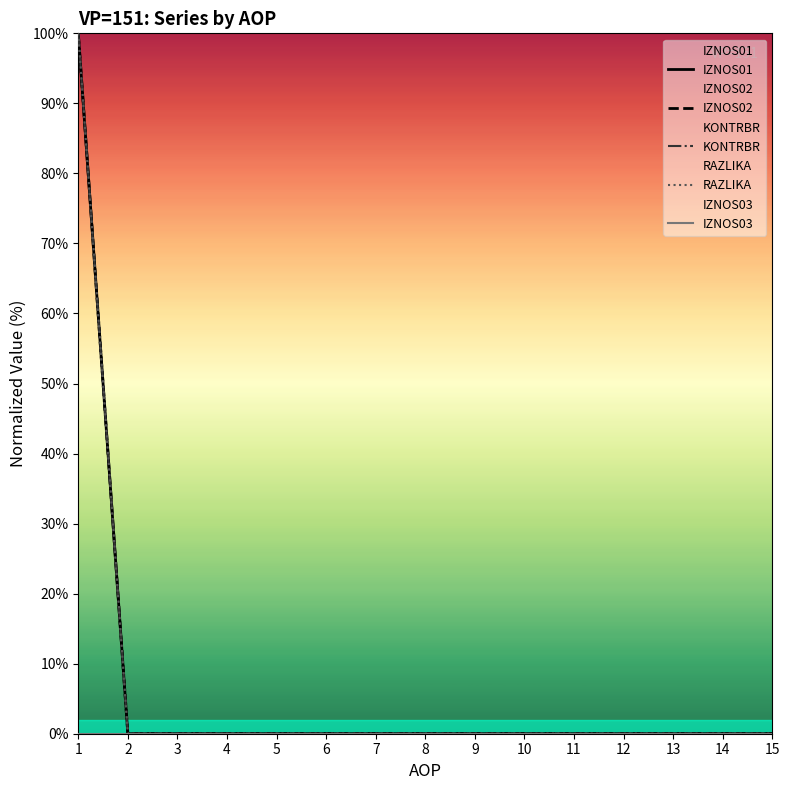

Between 4 and 7, which is larger?

4